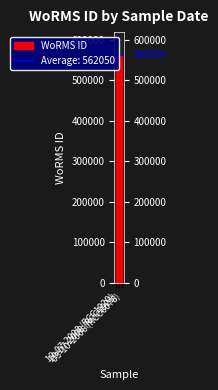

Rank the categories by value from lowest to highest.

19-07-2008 (RCC1921), 03-10-2006 (RCC6078), 19-07-2008 (RCC1920)